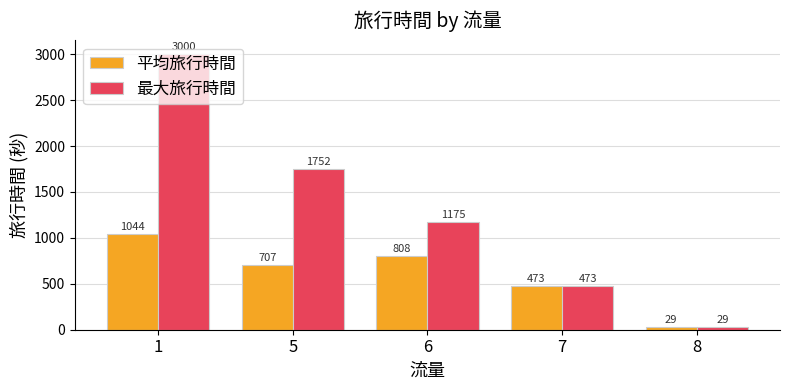

Rank the categories by 平均旅行時間 value from highest to lowest.

1, 6, 5, 7, 8